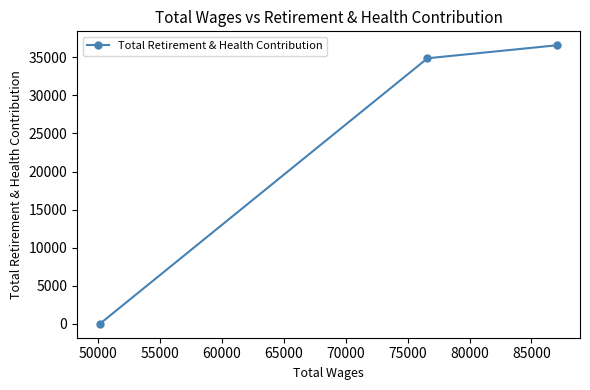

What is the maximum value shown in the chart?

36580